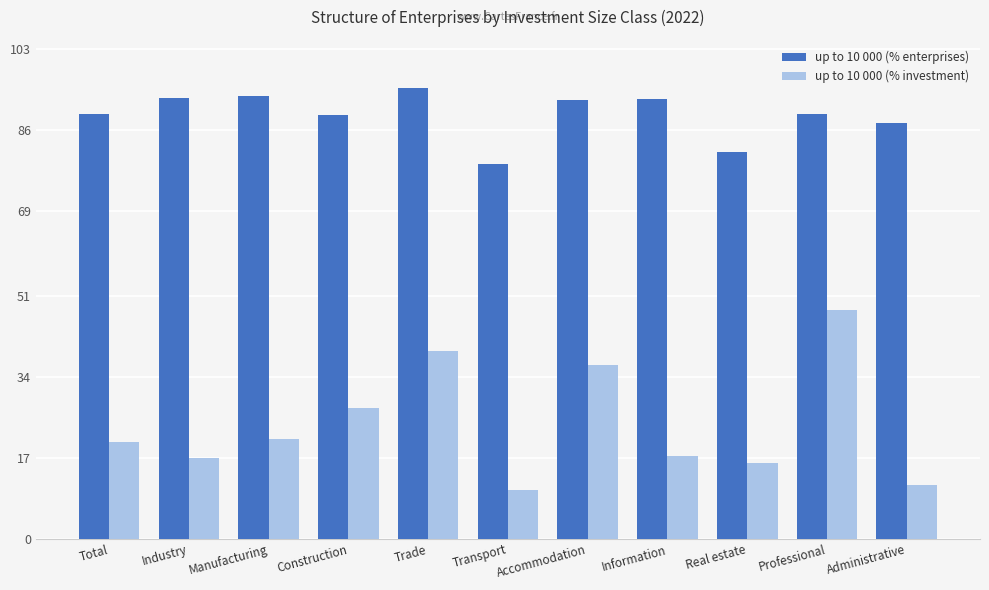

List the series in order of their overall mean, lowest first.

up to 10 000 (% investment), up to 10 000 (% enterprises)